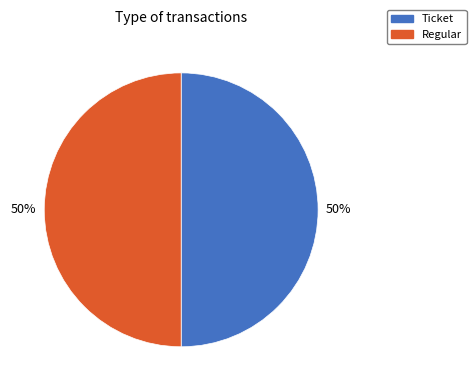

To the nearest percent, what percentage of the pie is Regular?

50%